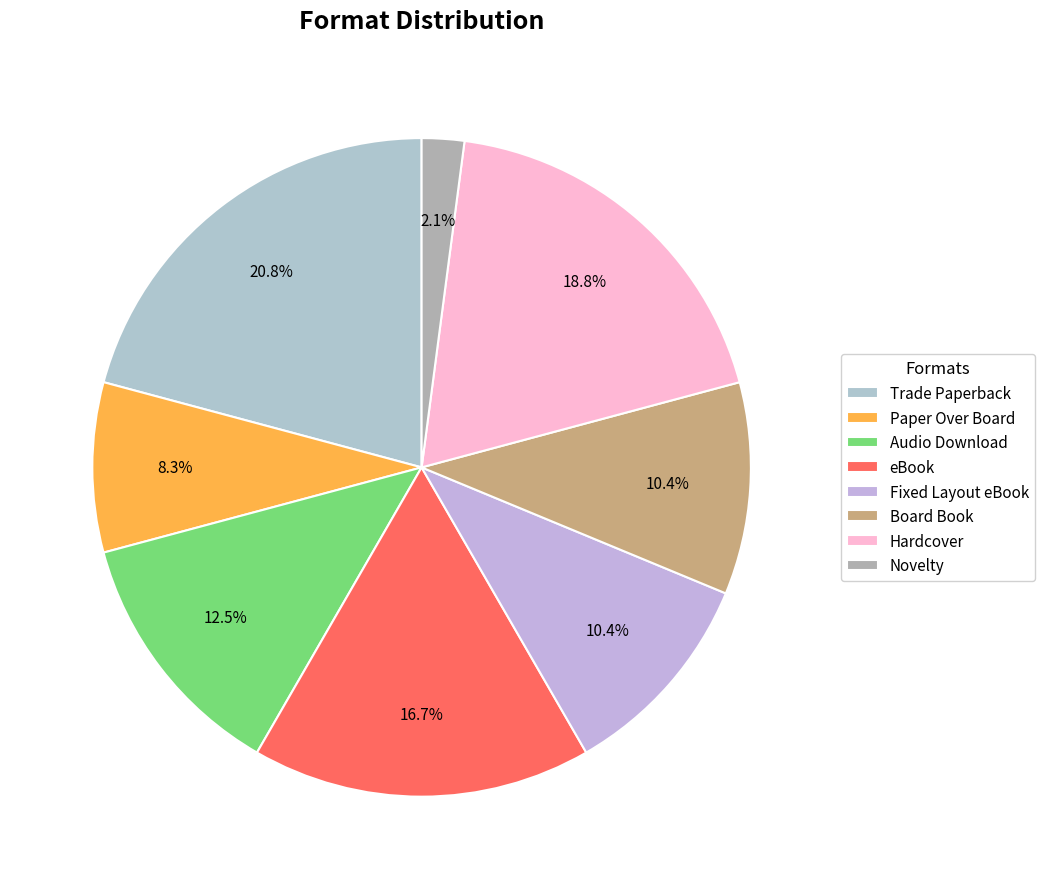

Count the number of slices in the pie.

8